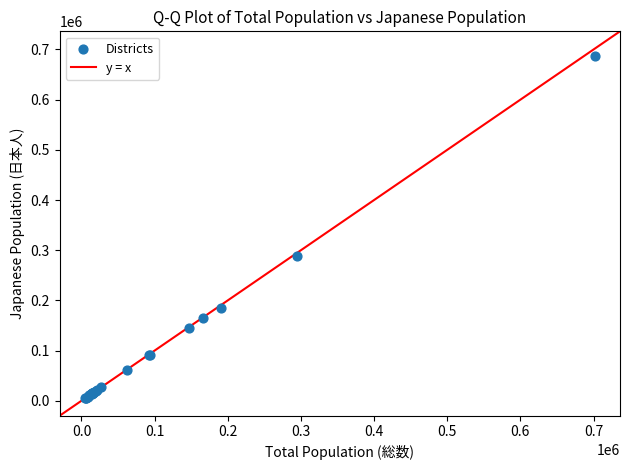

What Y value in the scatter plot is closest to 346144?

287445